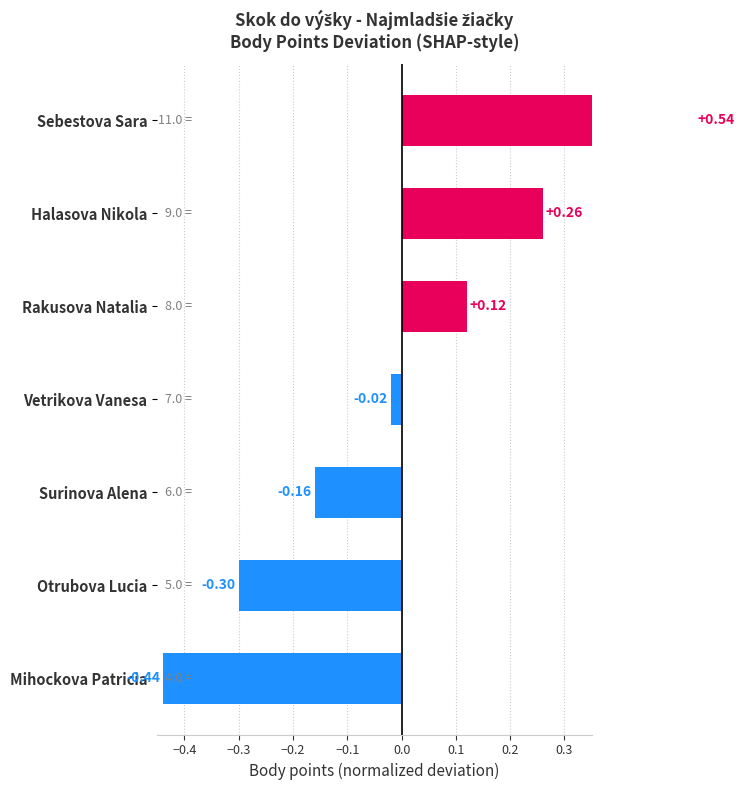

Count the number of data series in this chart.

1